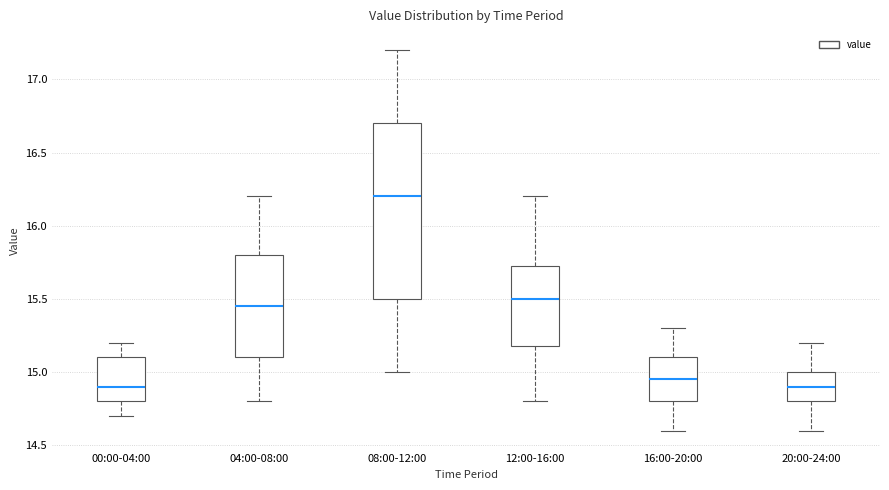

Reading left to right, read every box against the y-axis: the position of its median line, the range the box covers, and the ends of its whiskers. The values are not printed on the chart, so give them approximately, as read against the axis.

00:00-04:00: median 14.90, box 14.80 to 15.10, whiskers 14.70 to 15.20
04:00-08:00: median 15.45, box 15.10 to 15.80, whiskers 14.80 to 16.20
08:00-12:00: median 16.20, box 15.50 to 16.70, whiskers 15.00 to 17.20
12:00-16:00: median 15.50, box 15.20 to 15.75, whiskers 14.80 to 16.20
16:00-20:00: median 14.95, box 14.80 to 15.10, whiskers 14.60 to 15.30
20:00-24:00: median 14.90, box 14.80 to 15.00, whiskers 14.60 to 15.20